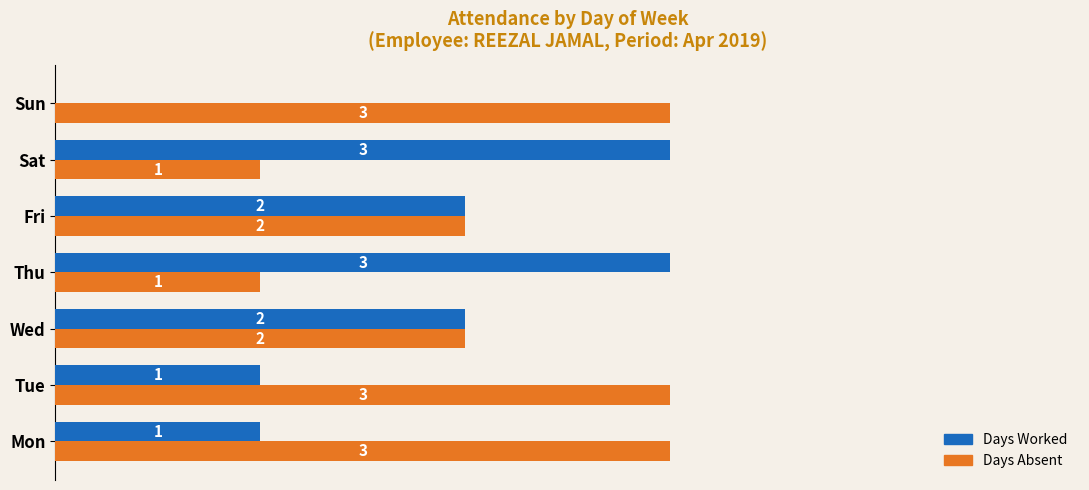

Is the value of Days Worked at Tue greater than the value of Days Absent at Mon?

No